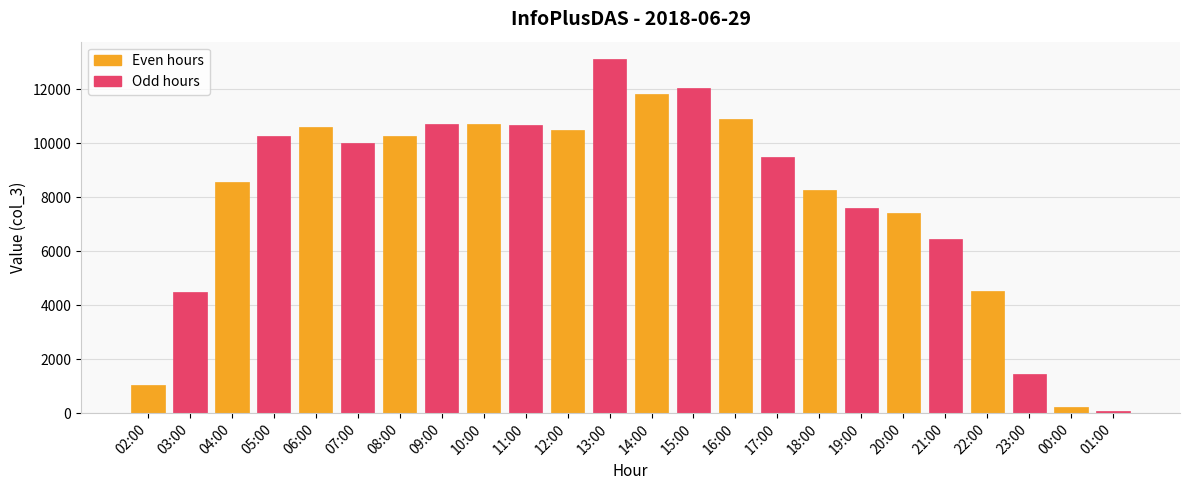

What is the label of the 5th bar from the left?

06:00